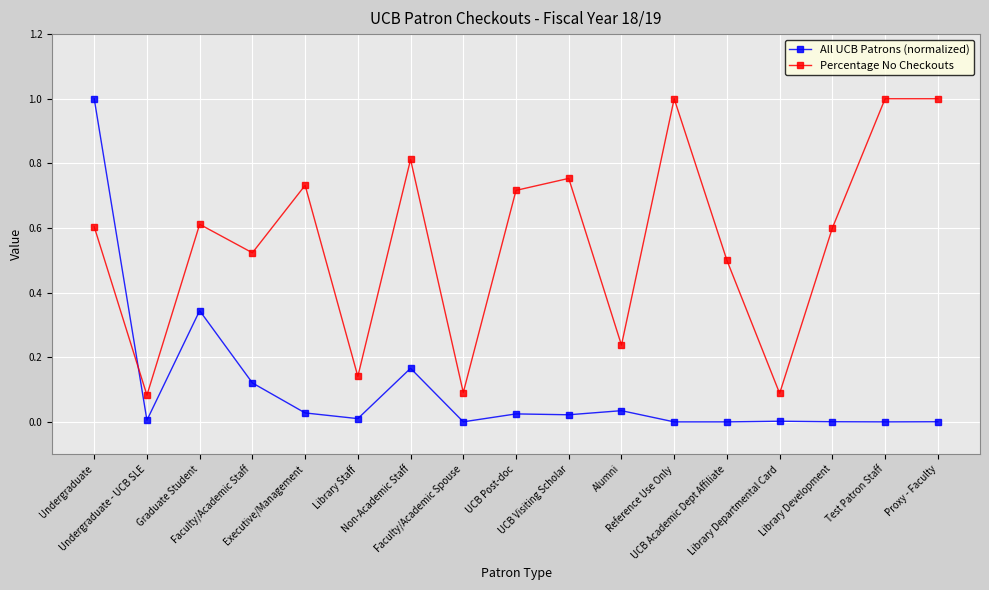

Rank the series at UCB Post-doc from highest to lowest value.

Percentage No Checkouts, All UCB Patrons (normalized)